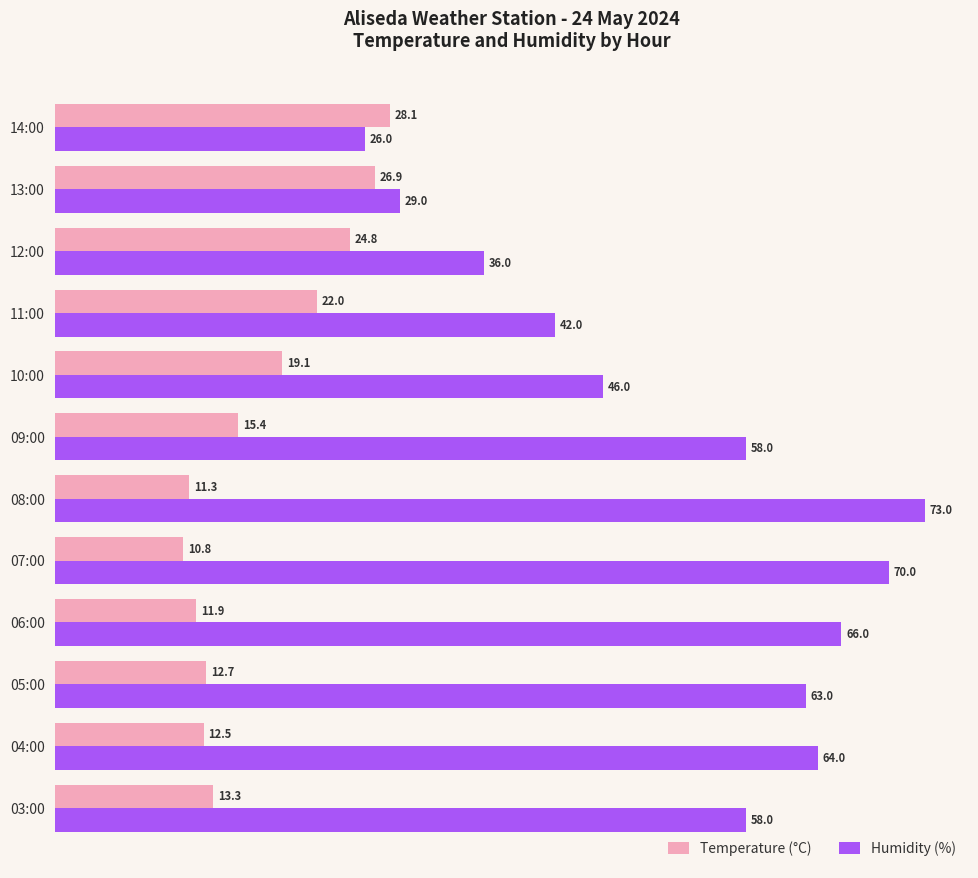

Which series has the widest spread of values?

Humidity (%)